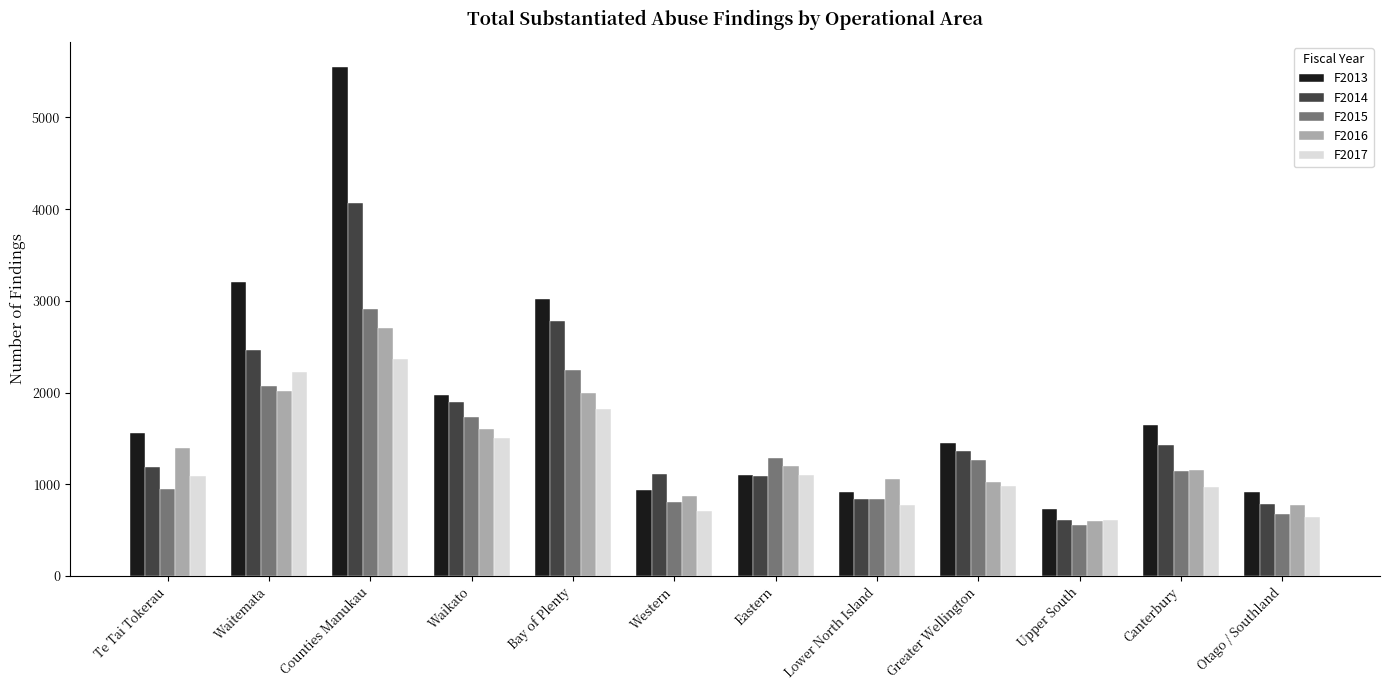

What is the label of the 7th bar from the right?

Western